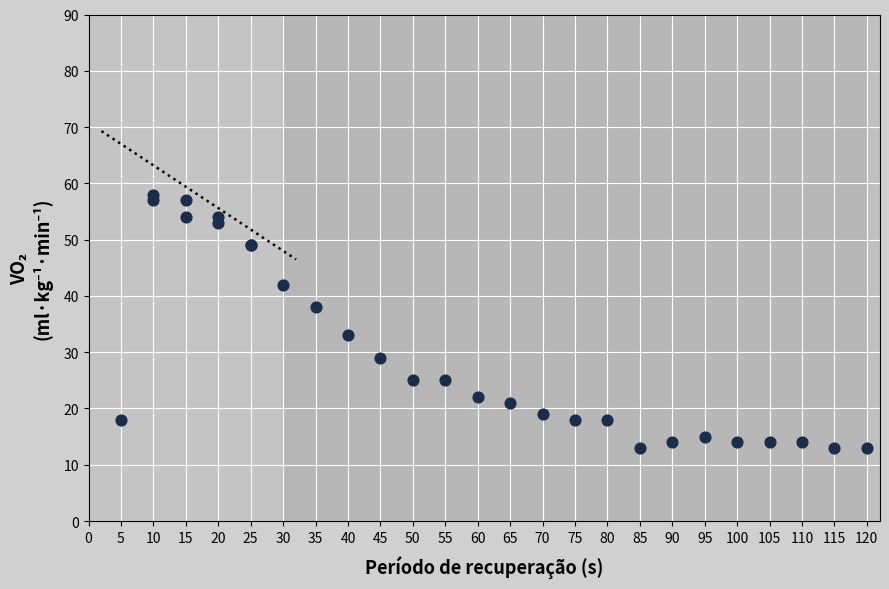

What Y value in the scatter plot is closest to 35?

33